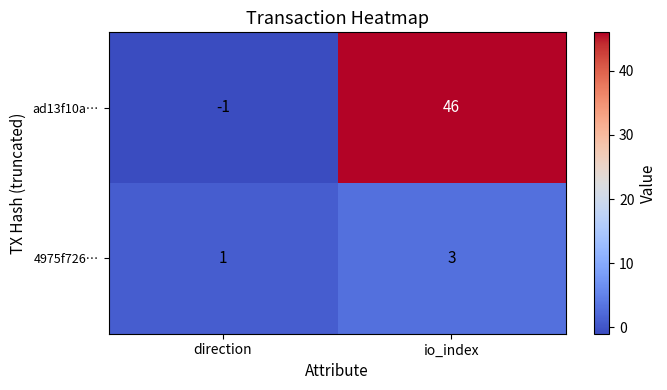

At how many categories does at least one series exceed 9?

1